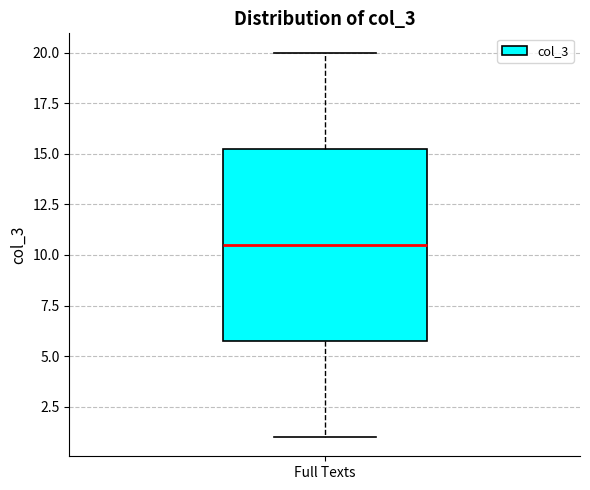

Read this box plot against the y-axis: the position of the median line, the range covered by the box, and the ends of both whiskers. The values are not printed on the chart, so give them approximately, as read against the axis.

median 10.5, box 6.0 to 15.5, whiskers 1.0 to 20.0